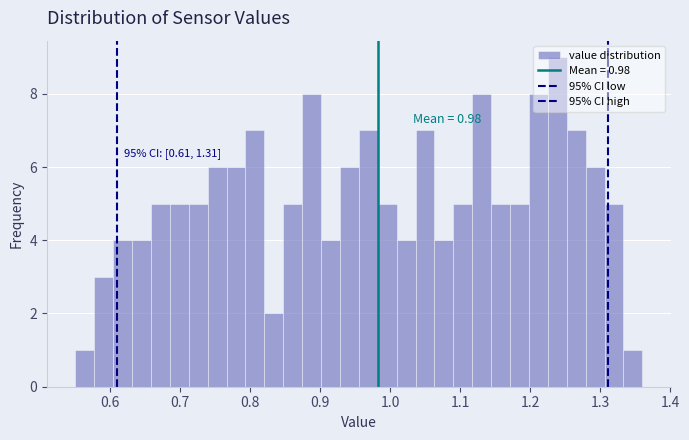

Around what value on the x-axis is the tallest bar? Give the approximate position of its centre, as read against the axis.

1.24